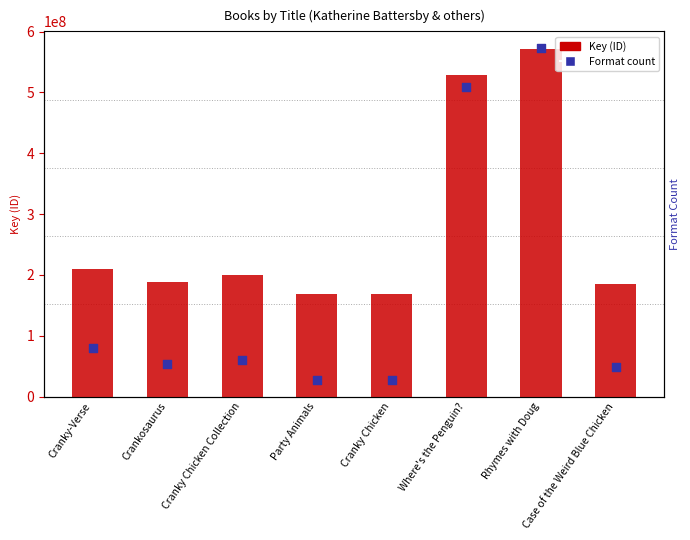

Which series has the widest spread of Y values?

Key (ID)